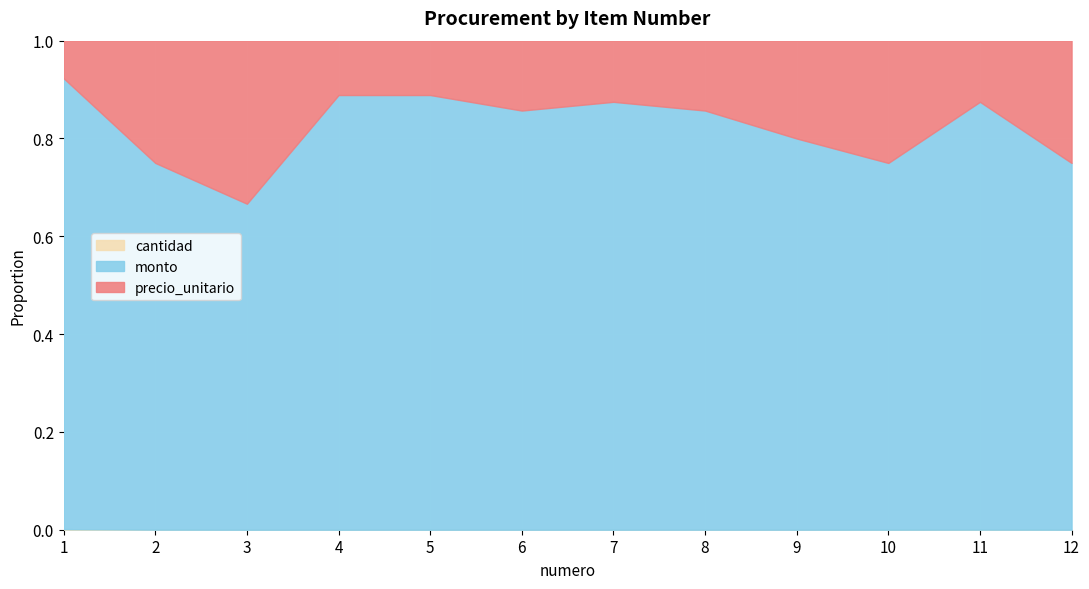

True or false: precio_unitario and monto cross at least once.

False